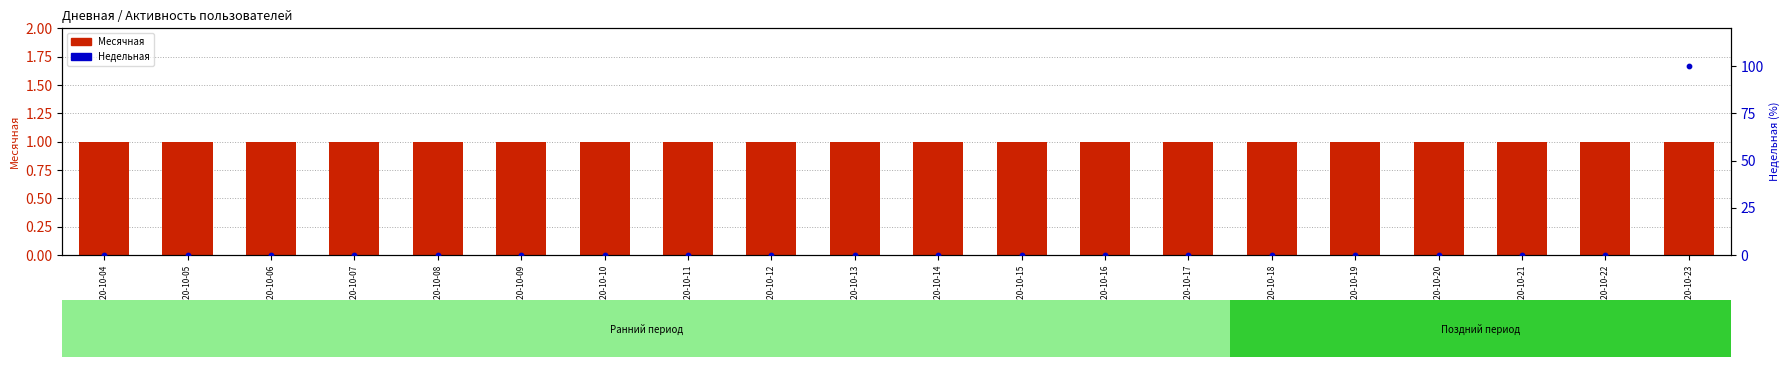

Is the value of Недельная at 2020-10-05 greater than the value of Месячная at 2020-10-09?

No